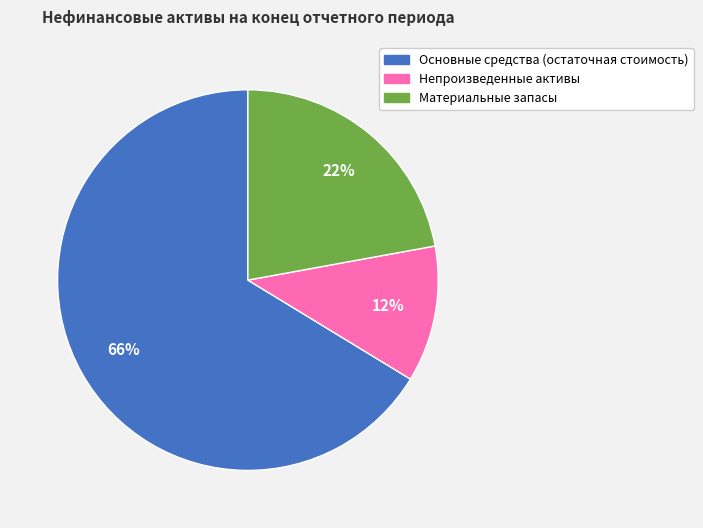

How many segments does this pie chart have?

3